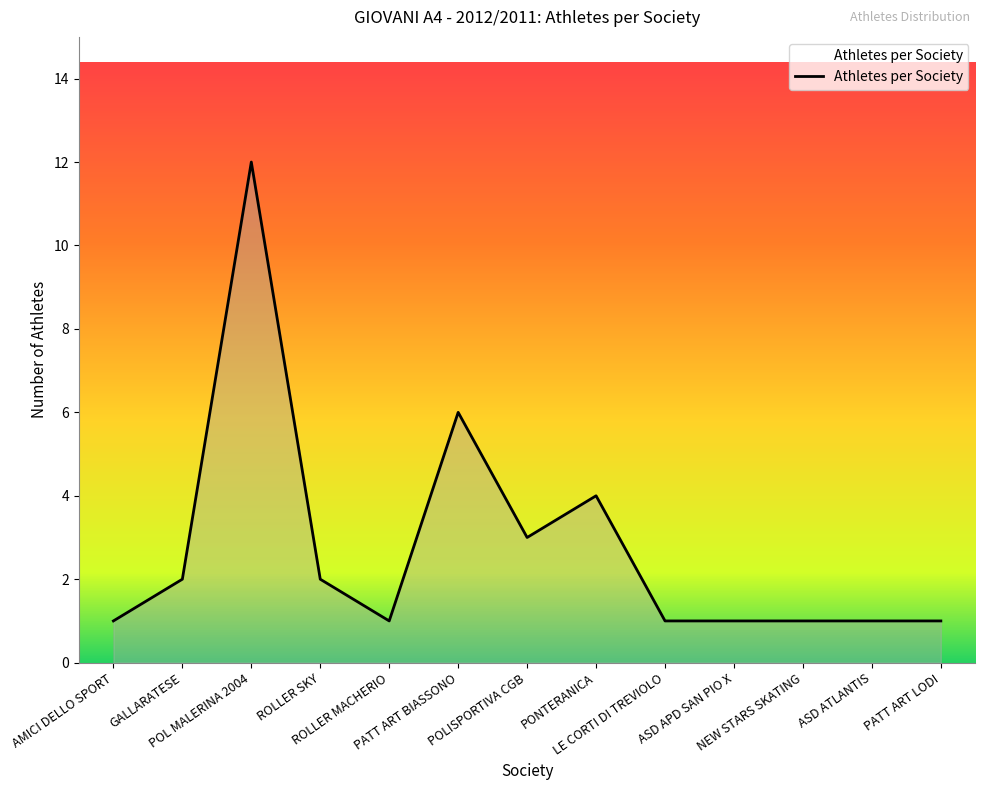

What is the change in value from GALLARATESE to POL MALERINA 2004?

+10